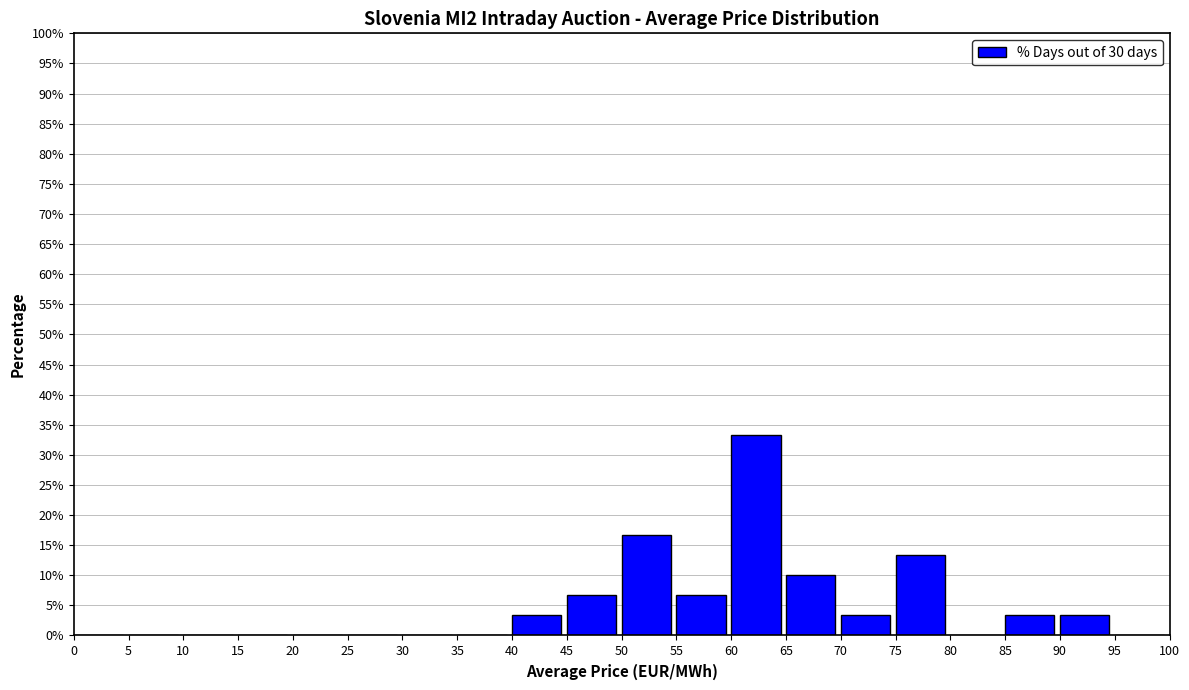

Over which range of the x-axis is the bar tallest?

60 to 65